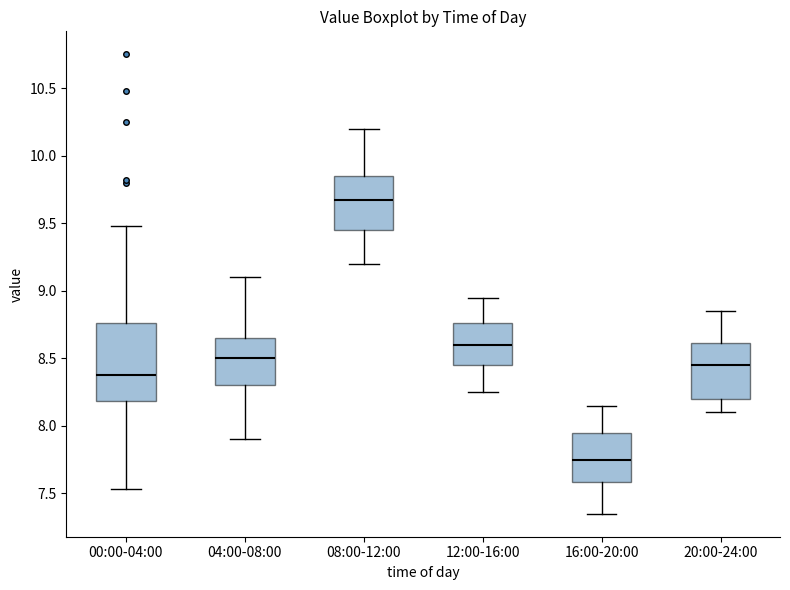

Where does the lower whisker of the box for 08:00-12:00 end on the y-axis? The values are not printed on the chart, so give them approximately, as read against the axis.

9.20